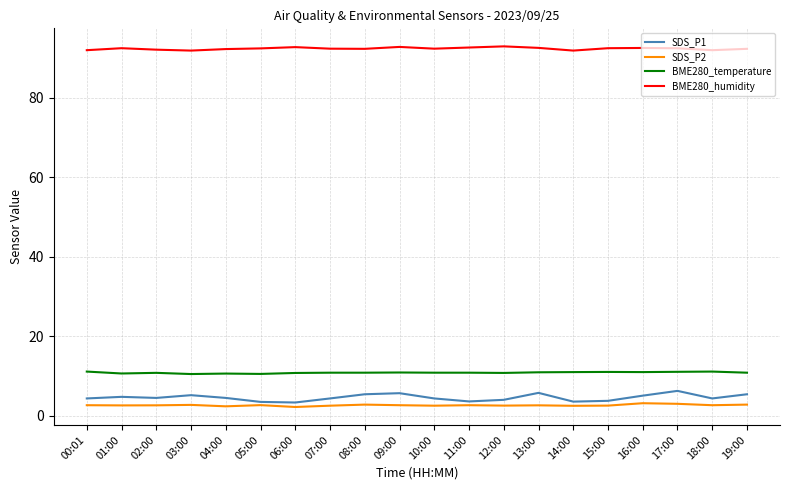

Rank the series by their maximum value, from lowest to highest.

SDS_P2, SDS_P1, BME280_temperature, BME280_humidity